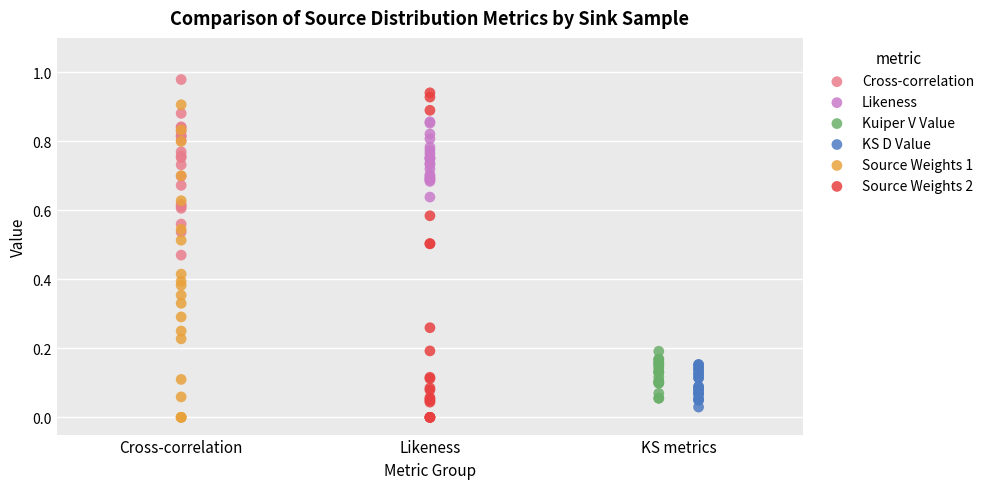

What are all the series names shown in the legend?

Cross-correlation, Likeness, Kuiper V Value, KS D Value, Source Weights 1, Source Weights 2